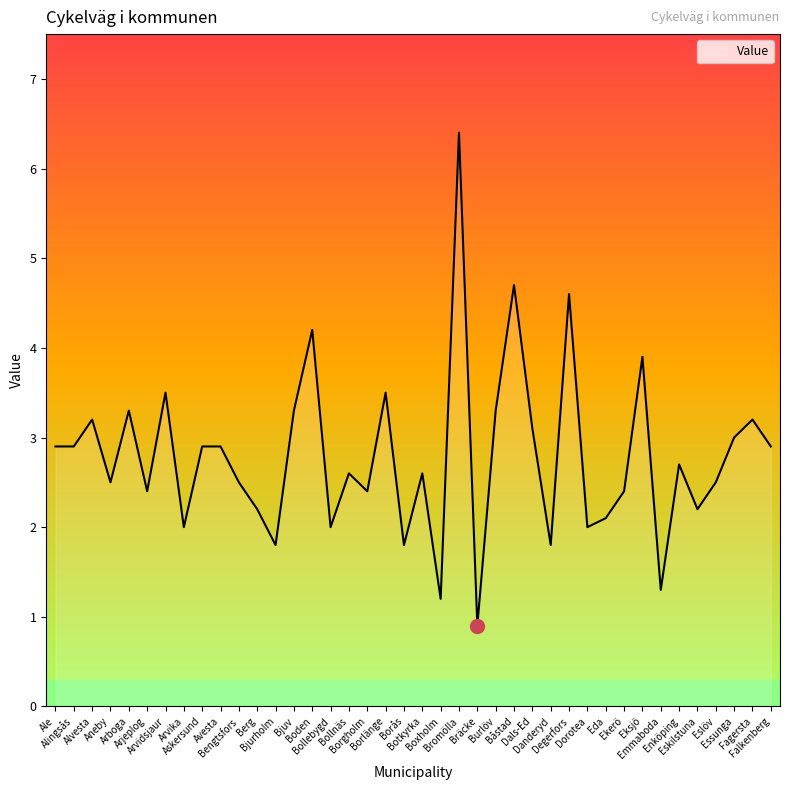

Which has a higher value, Alvesta or Eksjö?

Eksjö